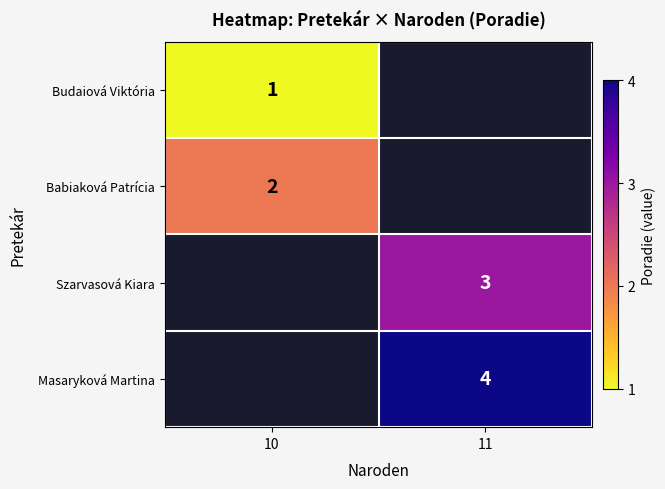

At how many categories does at least one series exceed 3?

1